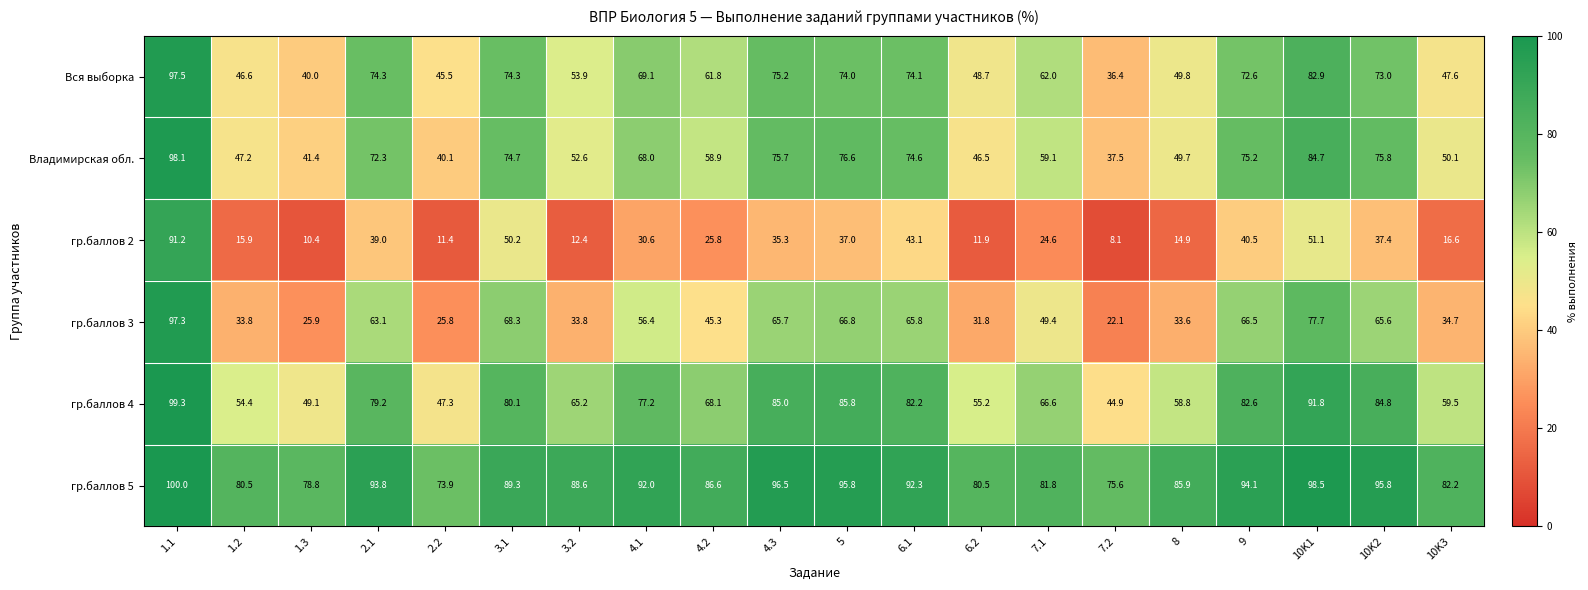

What is the total value across all series at 3.2?

306.5